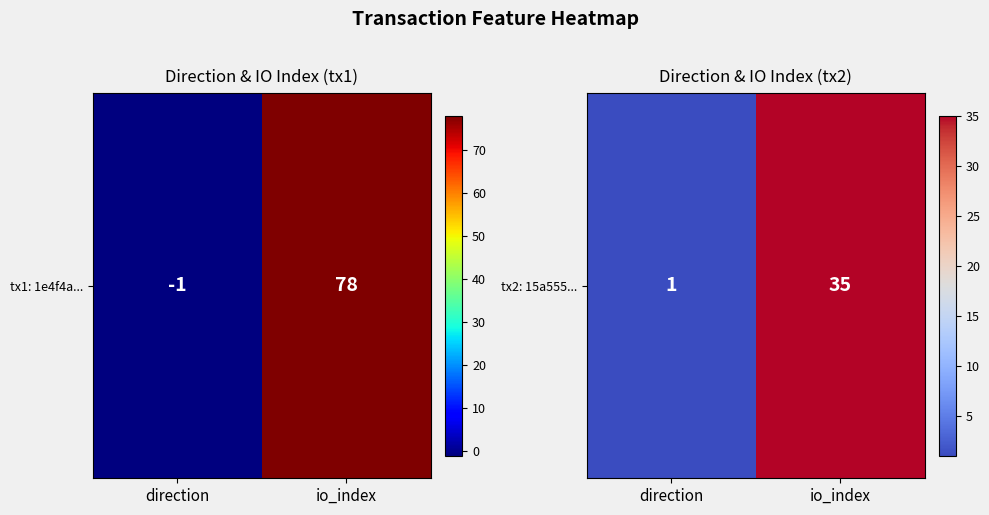

Between io_index and direction, which is larger?

io_index